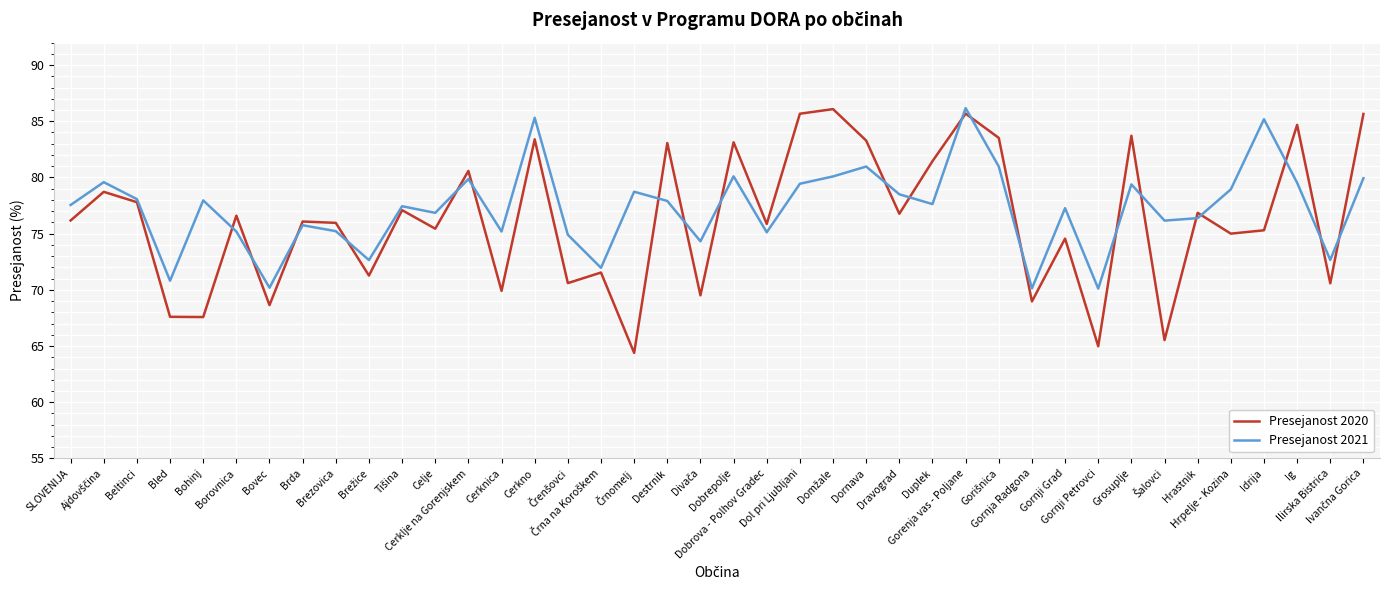

What is the maximum value for Presejanost 2021?

86.2